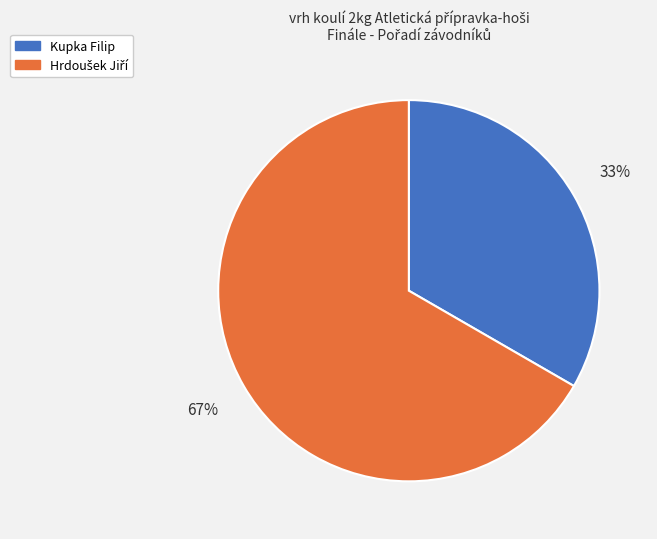

Does any single category account for the majority?

Yes